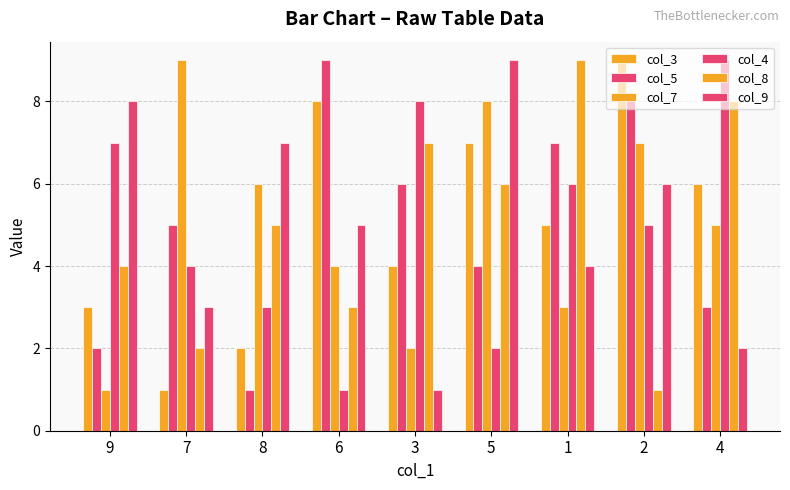

List the series in order of their peak value, lowest first.

col_3, col_5, col_7, col_4, col_8, col_9